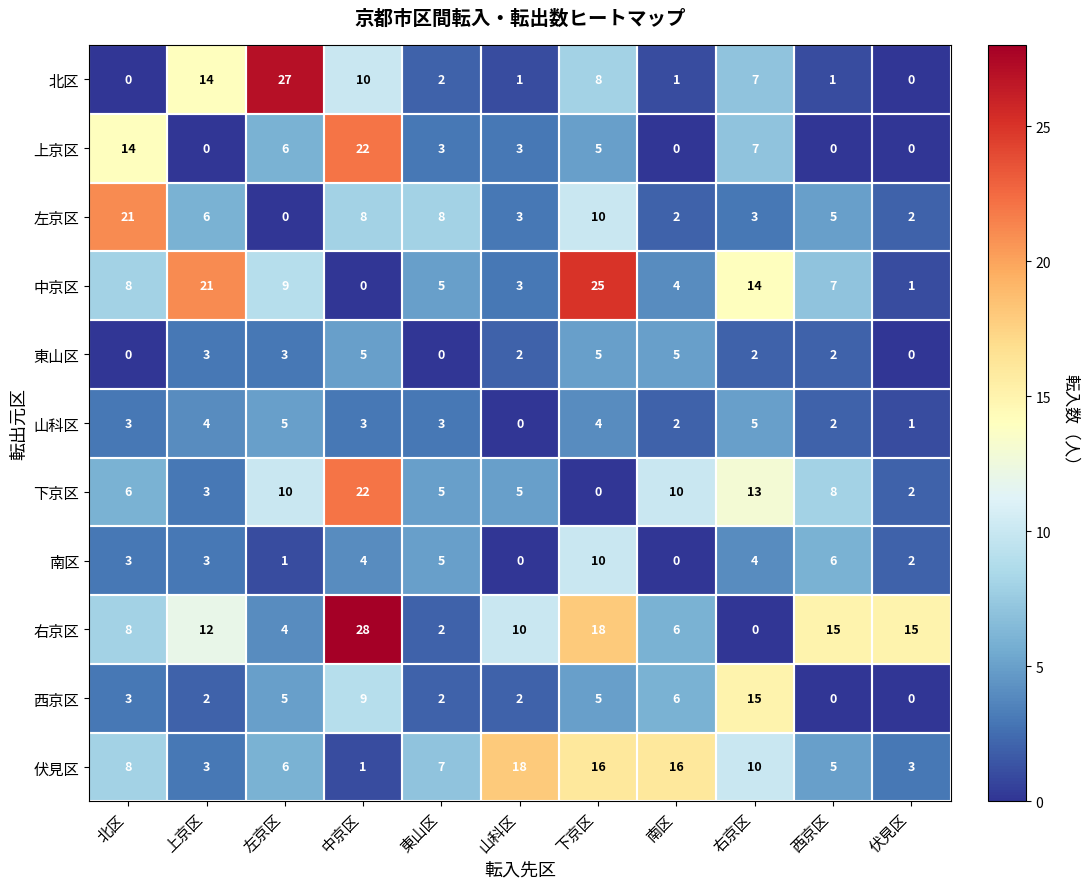

Count the number of data series in this chart.

11